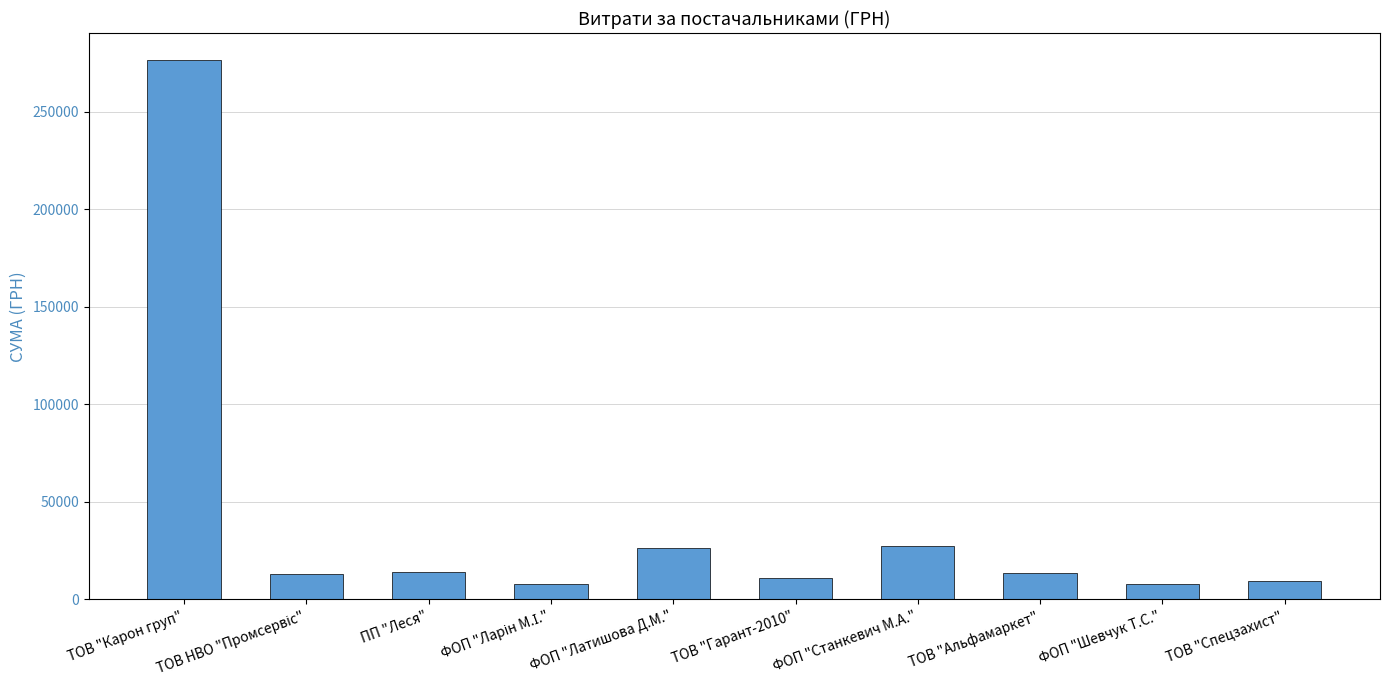

What is the difference between the maximum and minimum values?

268623.5